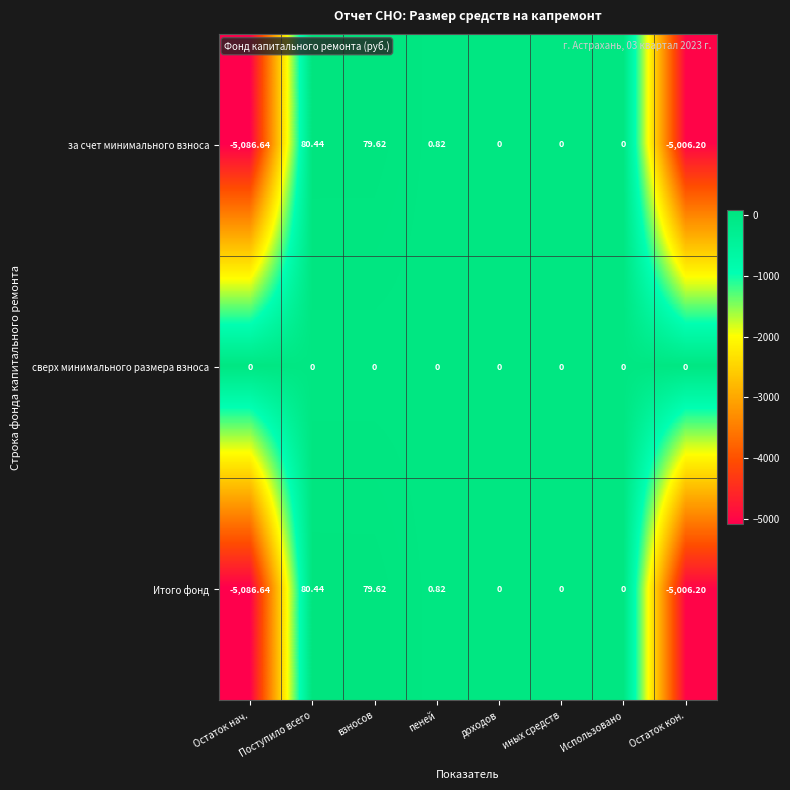

At which category is the sum across all series the highest?

Поступило всего